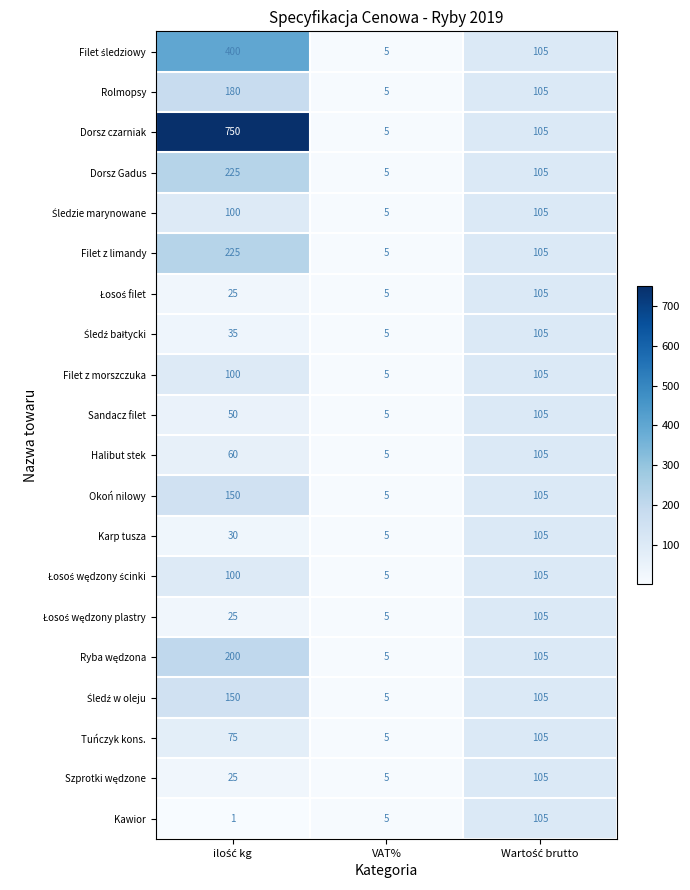

Which series has the largest range (max minus min)?

Dorsz czarniak